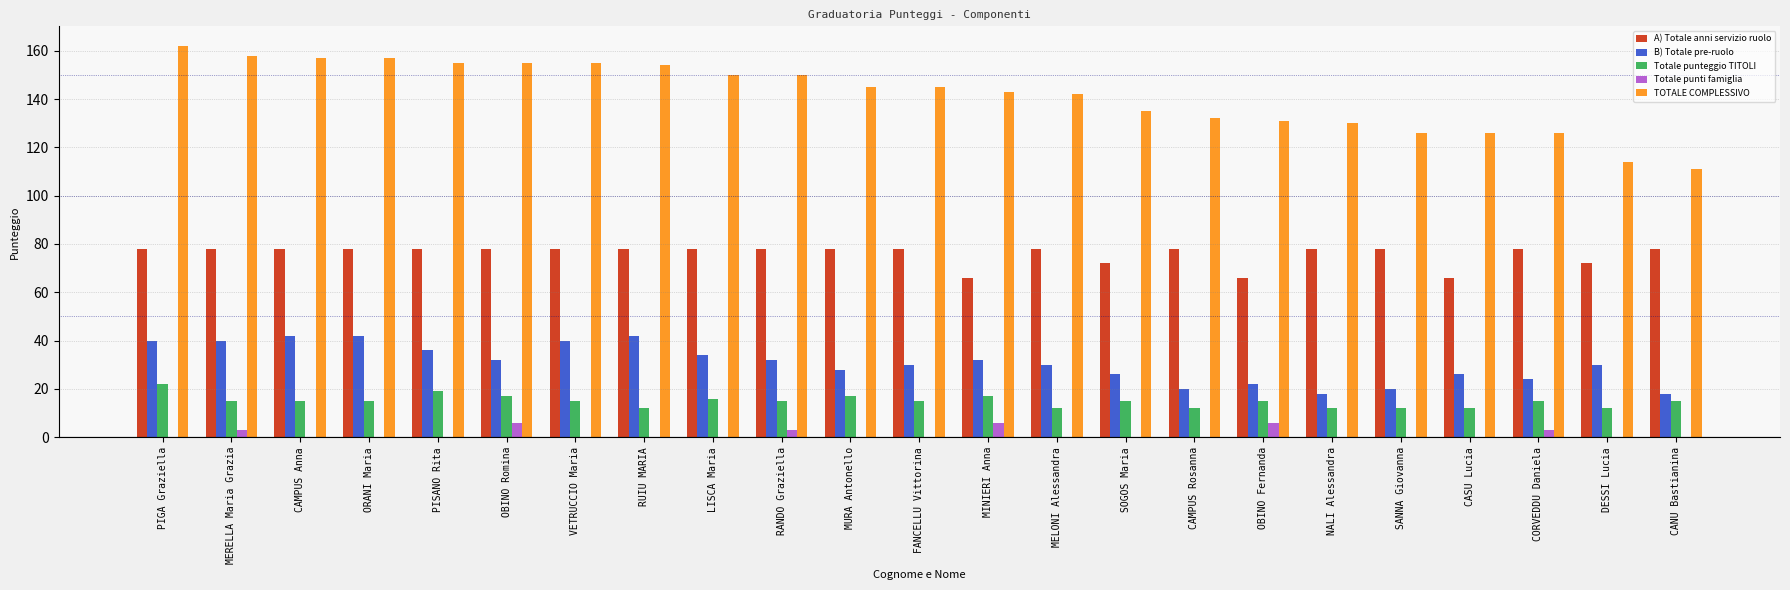

What is the sum of all Totale punti famiglia values?

27